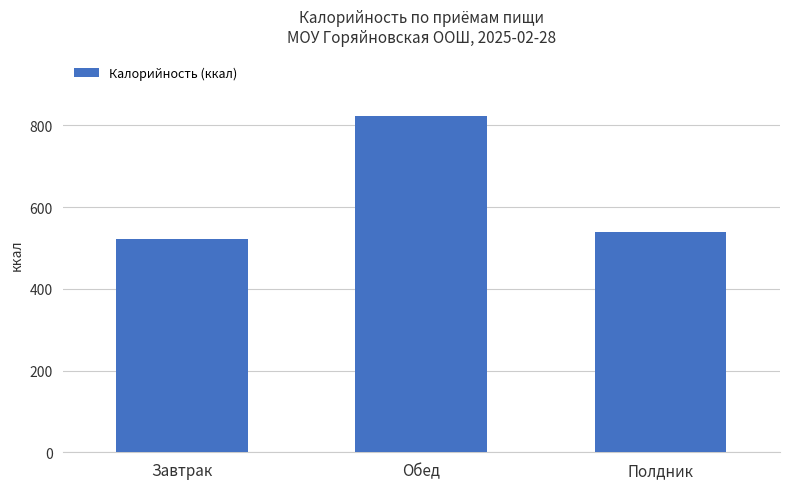

List the labels in order of value, largest first.

Обед, Полдник, Завтрак